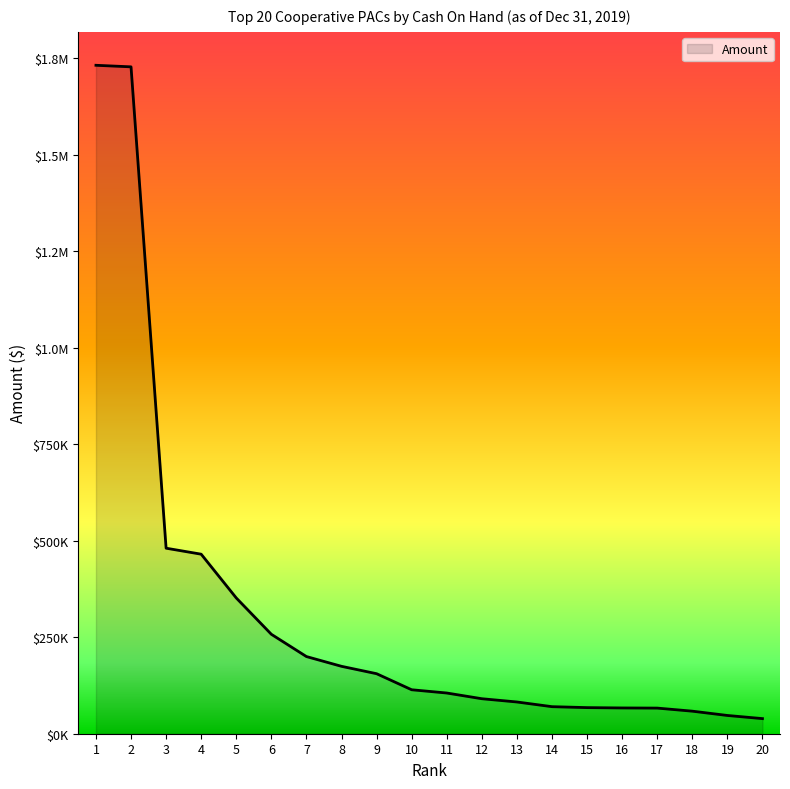

Does the chart have visible grid lines?

No